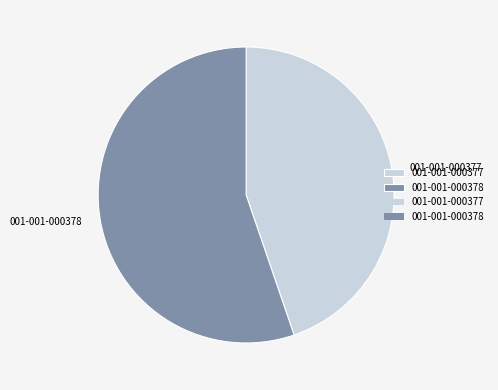

The 001-001-000377 slice represents 34% of the pie. True or false?

False